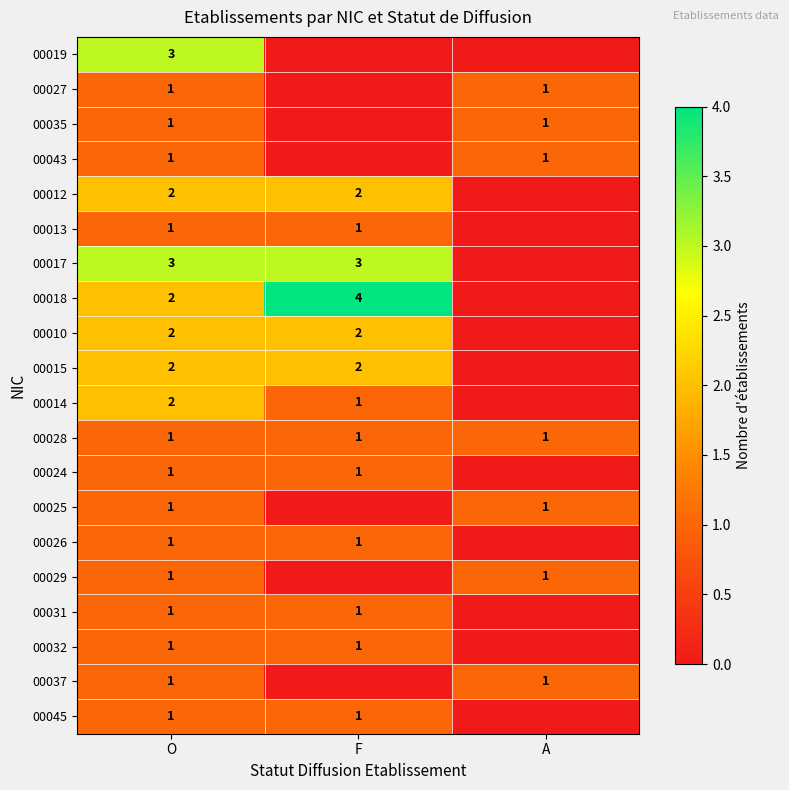

The 00019 series shows 5 at O. True or false?

False